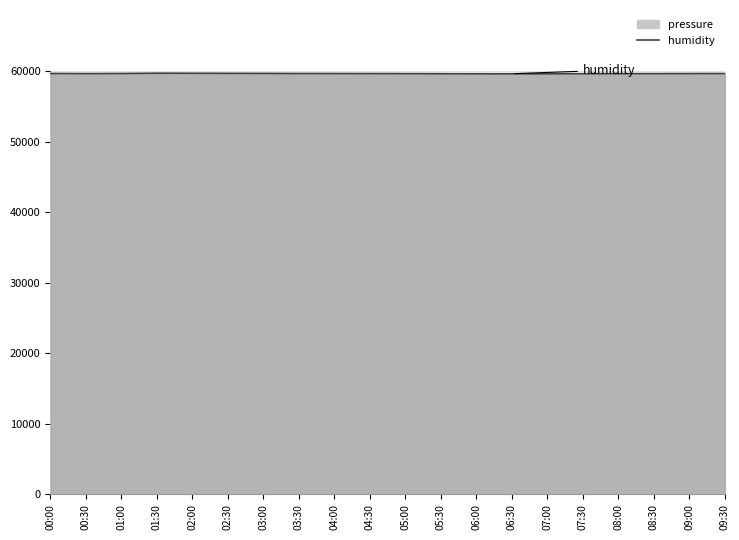

At which category does the data reach its first local peak?

01:30